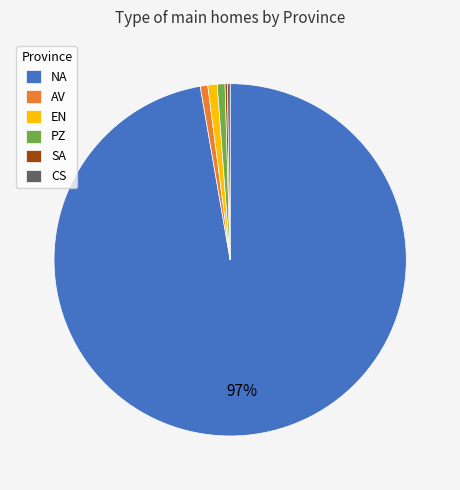

To the nearest percent, what is the average slice percentage?

17%